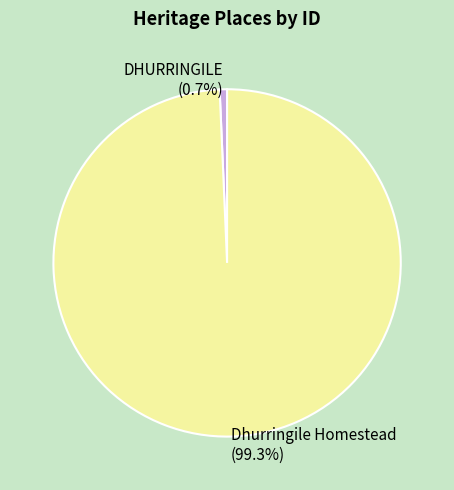

To the nearest percent, what is the difference between the largest and smallest slice percentages?

99%